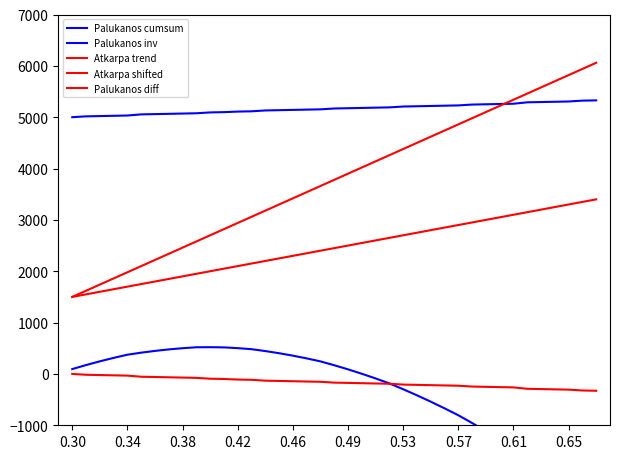

Rank the series by their maximum value, from lowest to highest.

Palukanos diff, Palukanos cumsum, Atkarpa shifted, Palukanos inv, Atkarpa trend